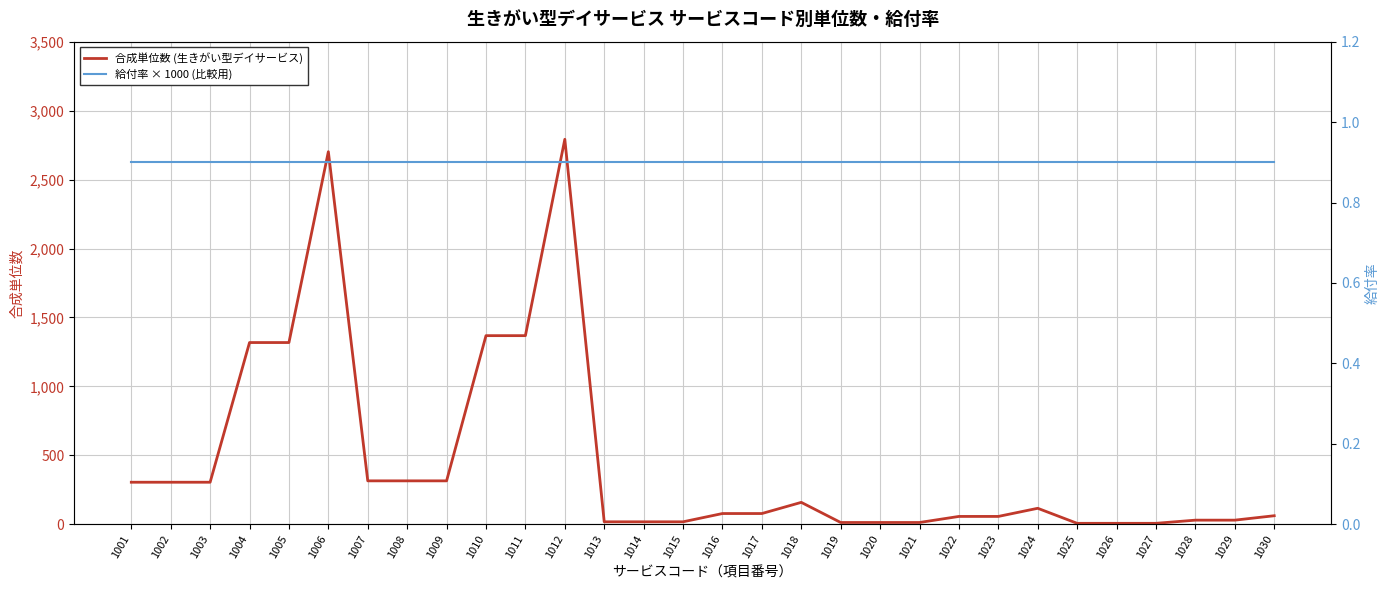

At which label does 合成単位数 (生きがい型デイサービス) first exceed 78?

1001